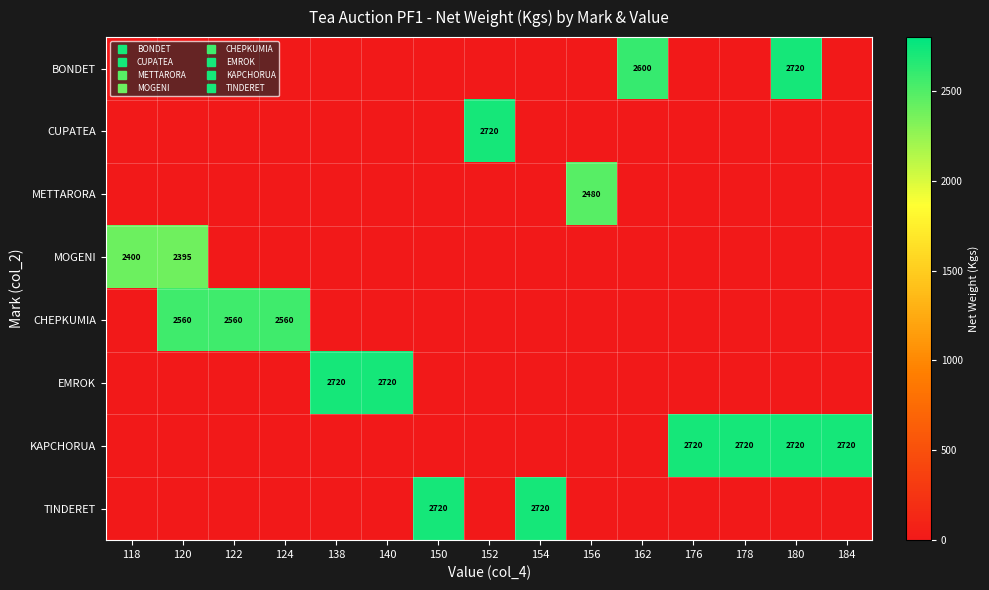

True or false: EMROK has a value of 1846 at 120.

False